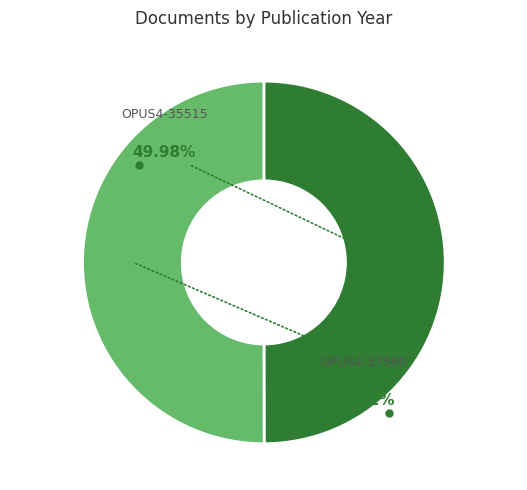

The OPUS4-35515 slice represents 60% of the pie. True or false?

False